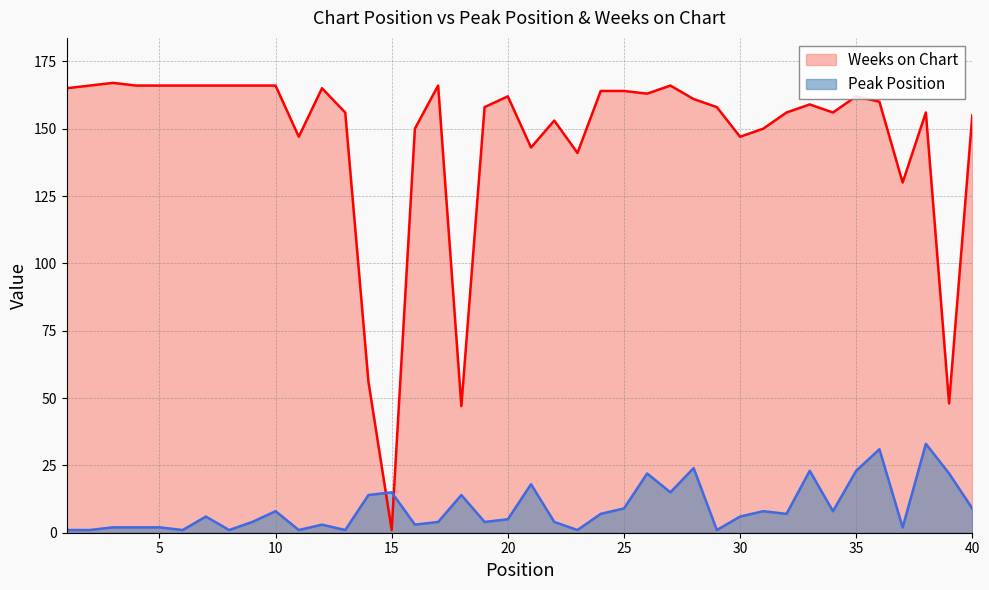

What is the spread (max minus min) of values at 15?

14